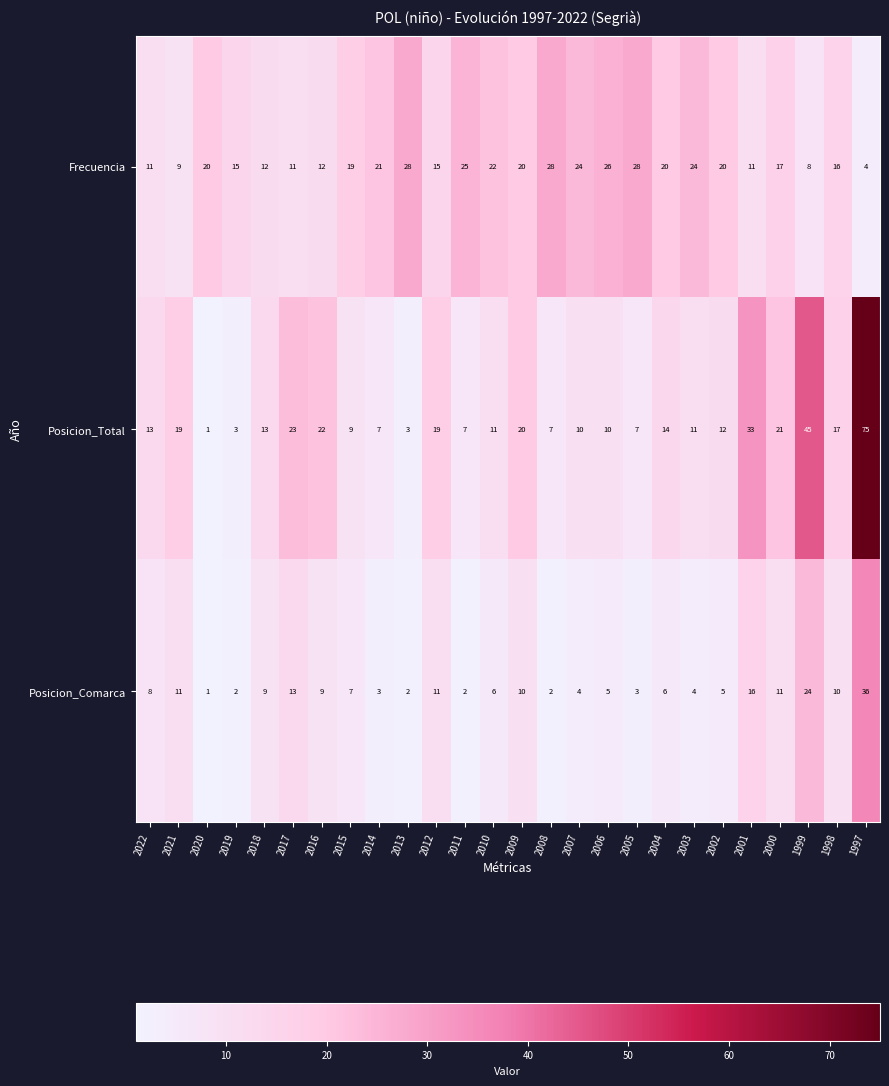

What value does the Frecuencia series have at 2014?

21